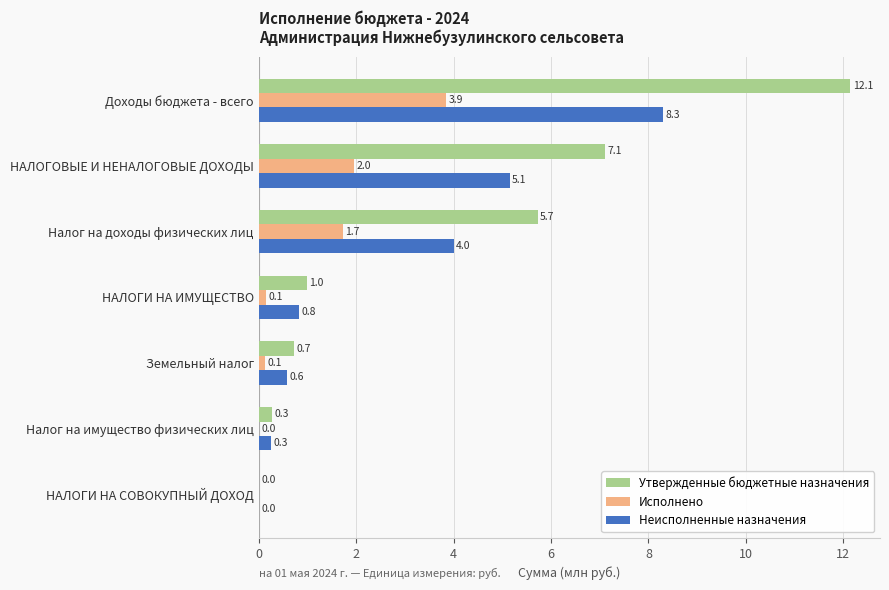

What is the total value across all series at Доходы бюджета - всего?

24.3